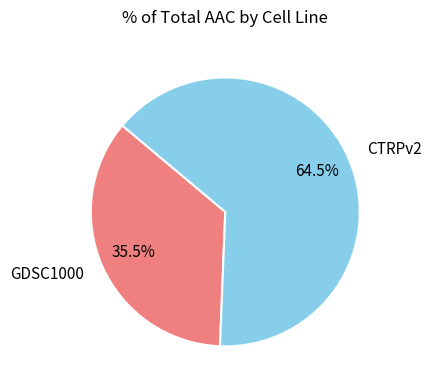

Do GDSC1000 and CTRPv2 together represent more than half of the pie?

Yes